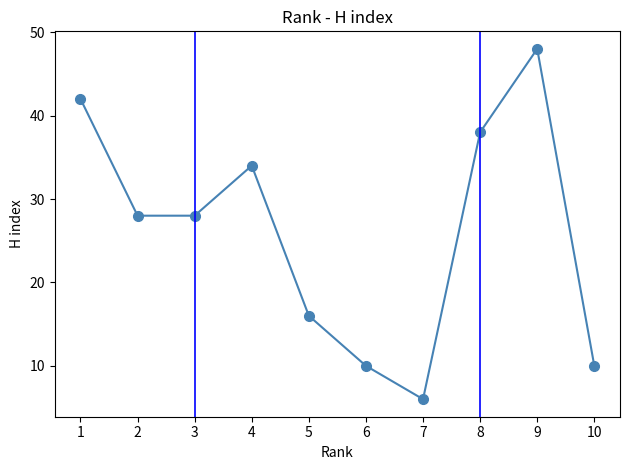

How many data points does each series have?

10